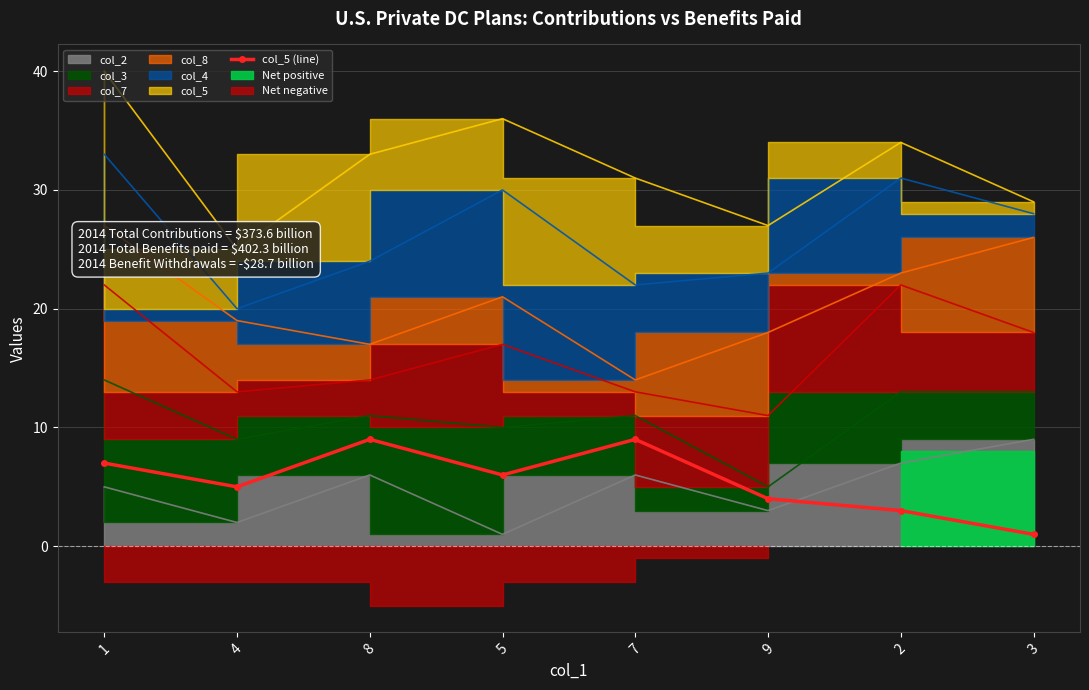

List the labels in order of value, smallest first.

3, 2, 9, 4, 5, 1, 8, 7